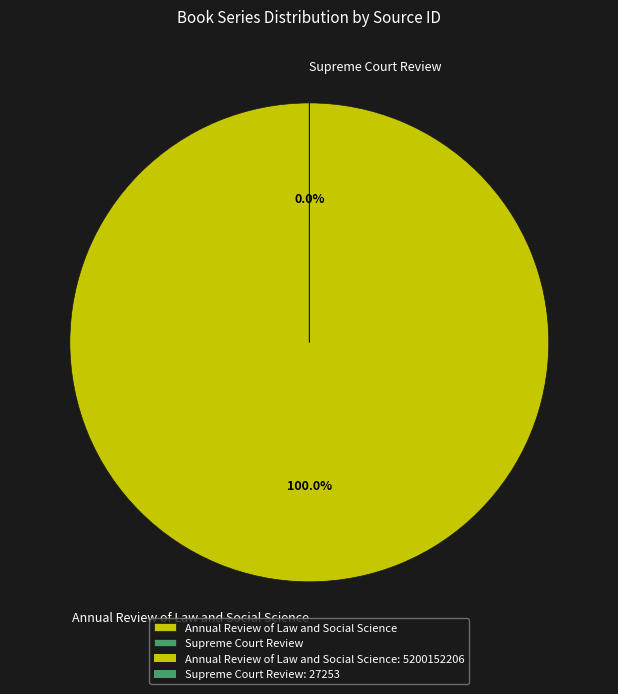

True or false: Annual Review of Law and Social Science accounts for 94% of the total.

False